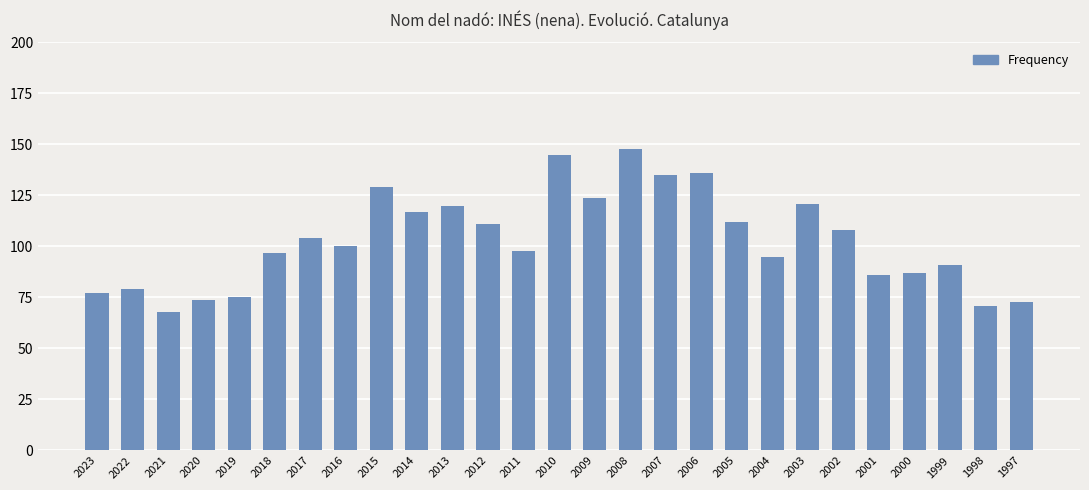

Which has a higher value, 2016 or 2010?

2010